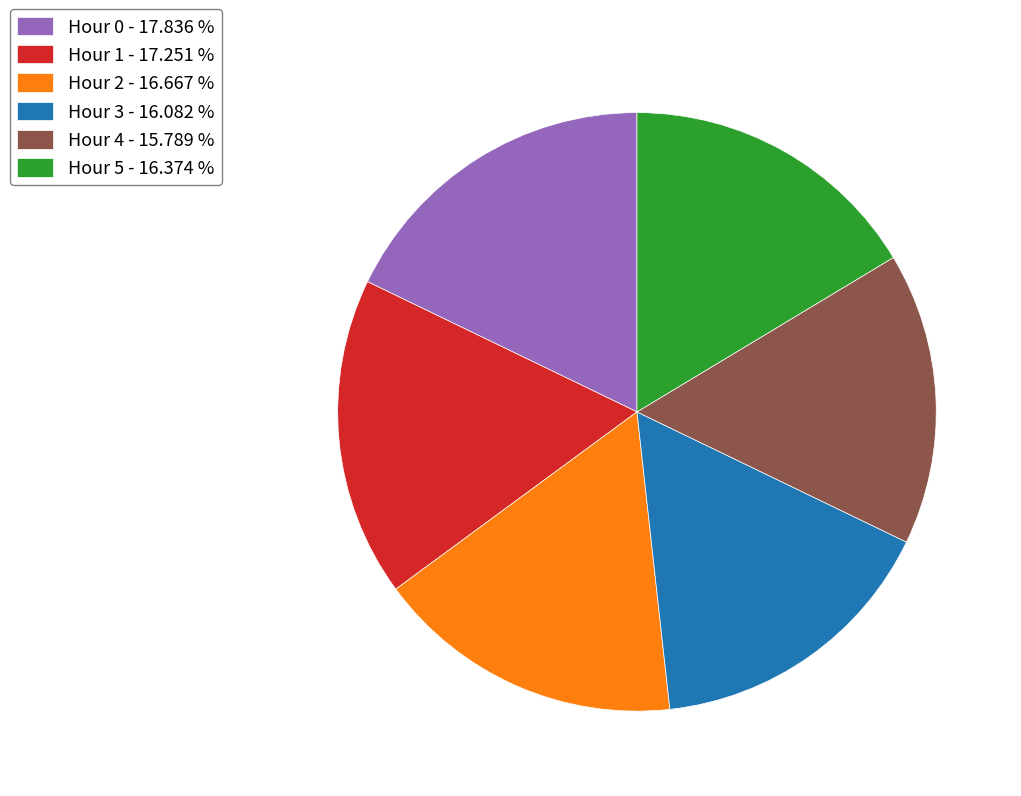

Does Hour 5 - 16.374 % account for over 50% of the chart?

No